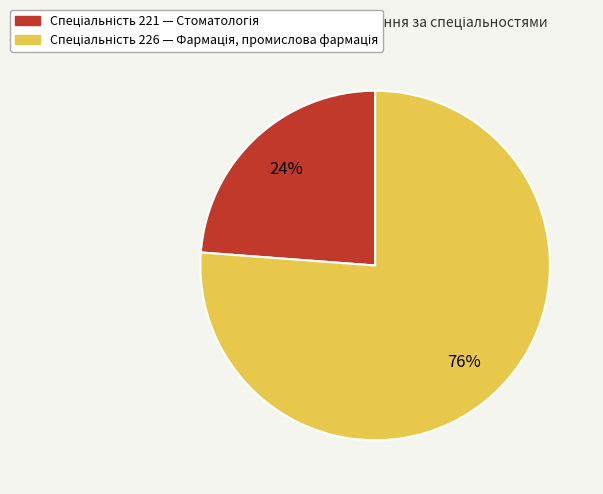

To the nearest percent, what is the difference between the largest and smallest slice percentages?

52%